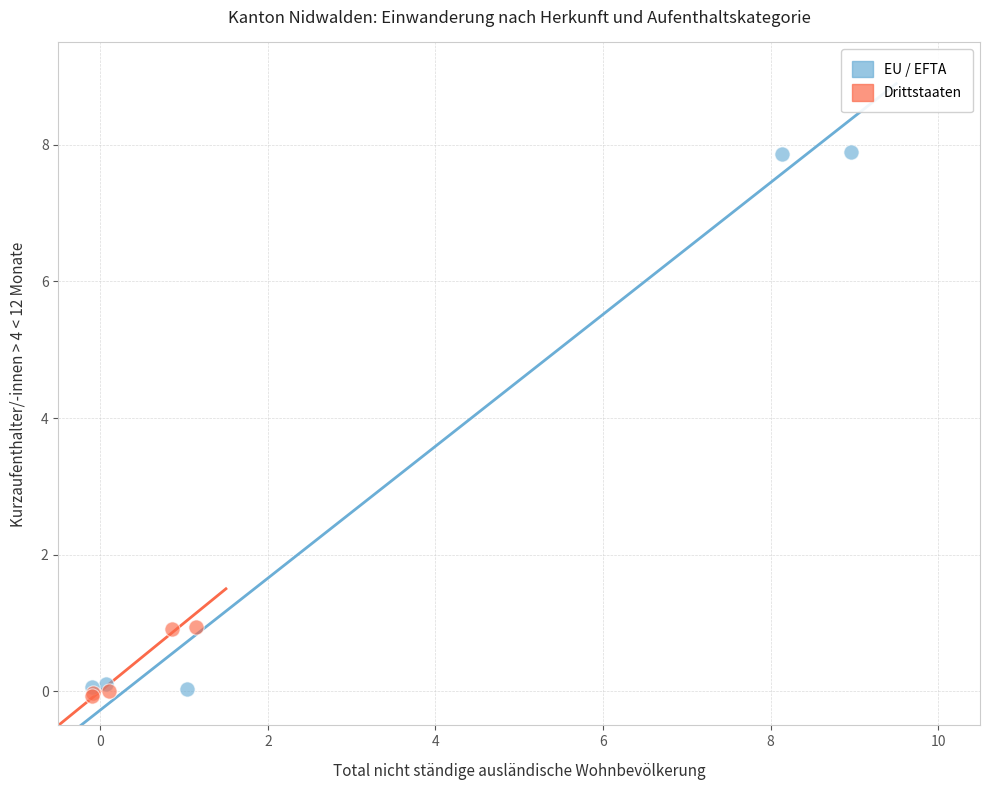

Which series has the widest spread of Y values?

EU / EFTA